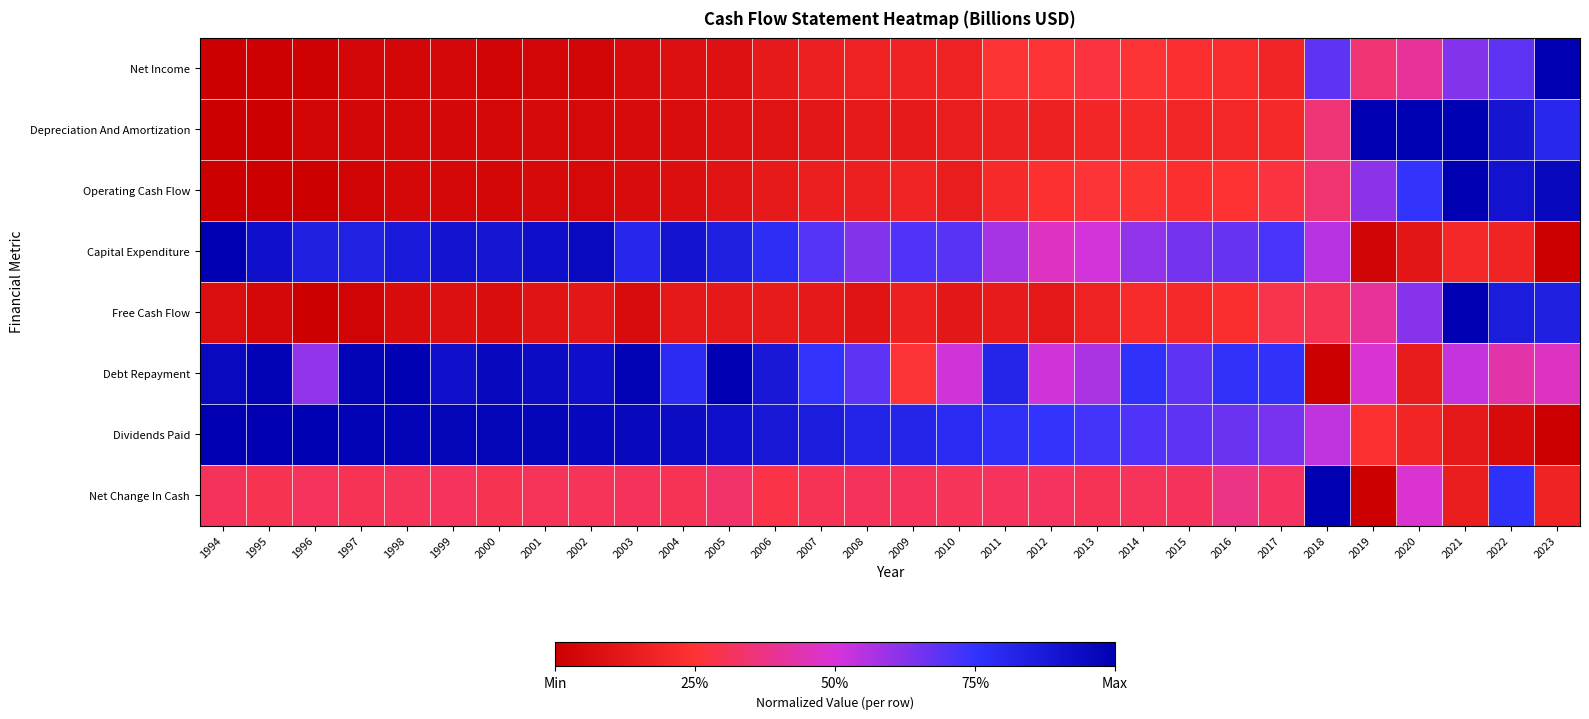

Rank the series by their maximum value, from highest to lowest.

Net Income, Depreciation And Amortization, Operating Cash Flow, Capital Expenditure, Free Cash Flow, Debt Repayment, Dividends Paid, Net Change In Cash